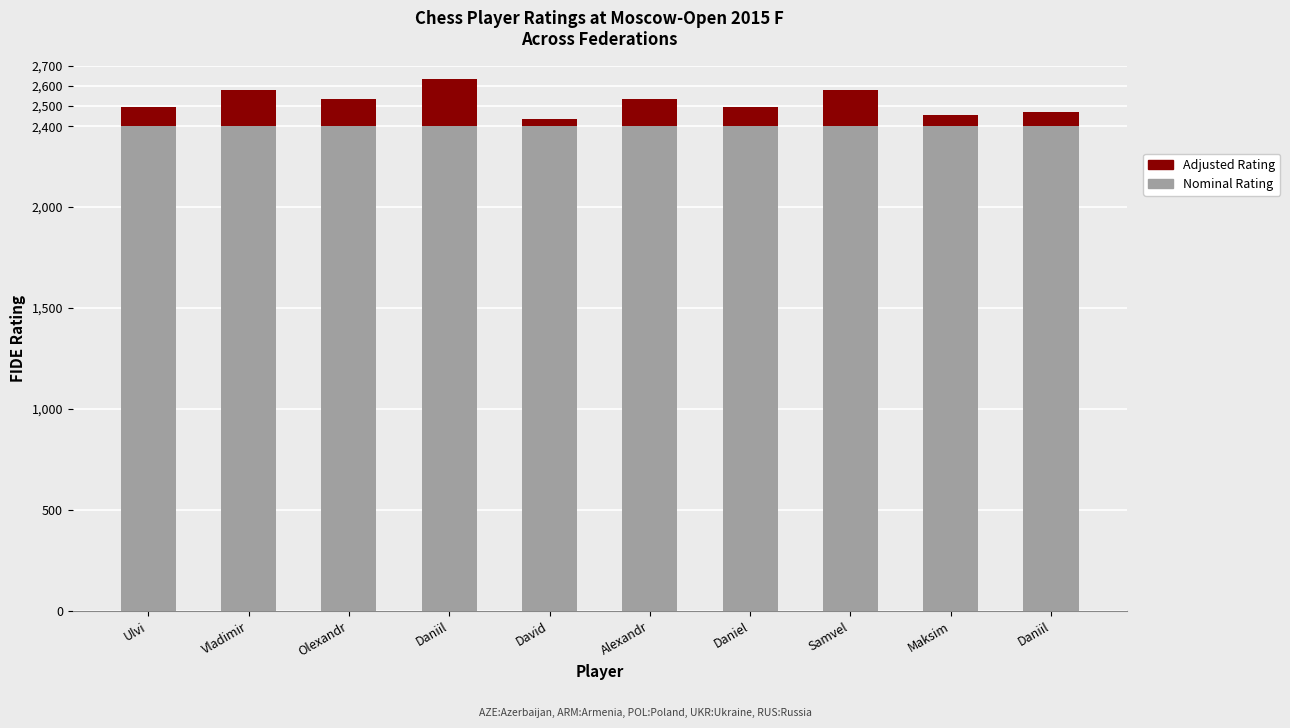

What is the total value across all series at Maksim?

2453